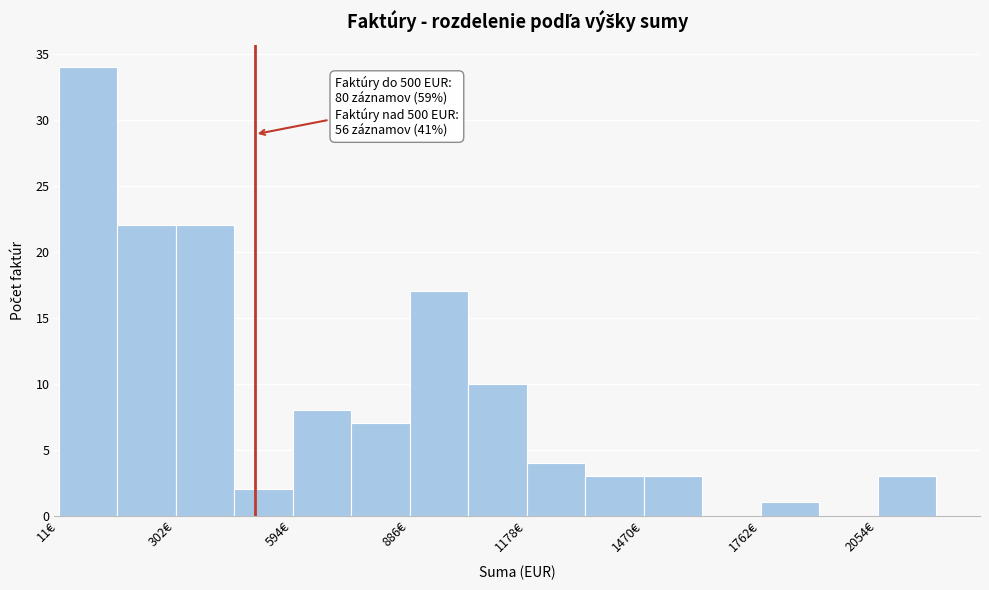

Around what value on the x-axis is the tallest bar? Give the approximate position of its centre, as read against the axis.

100